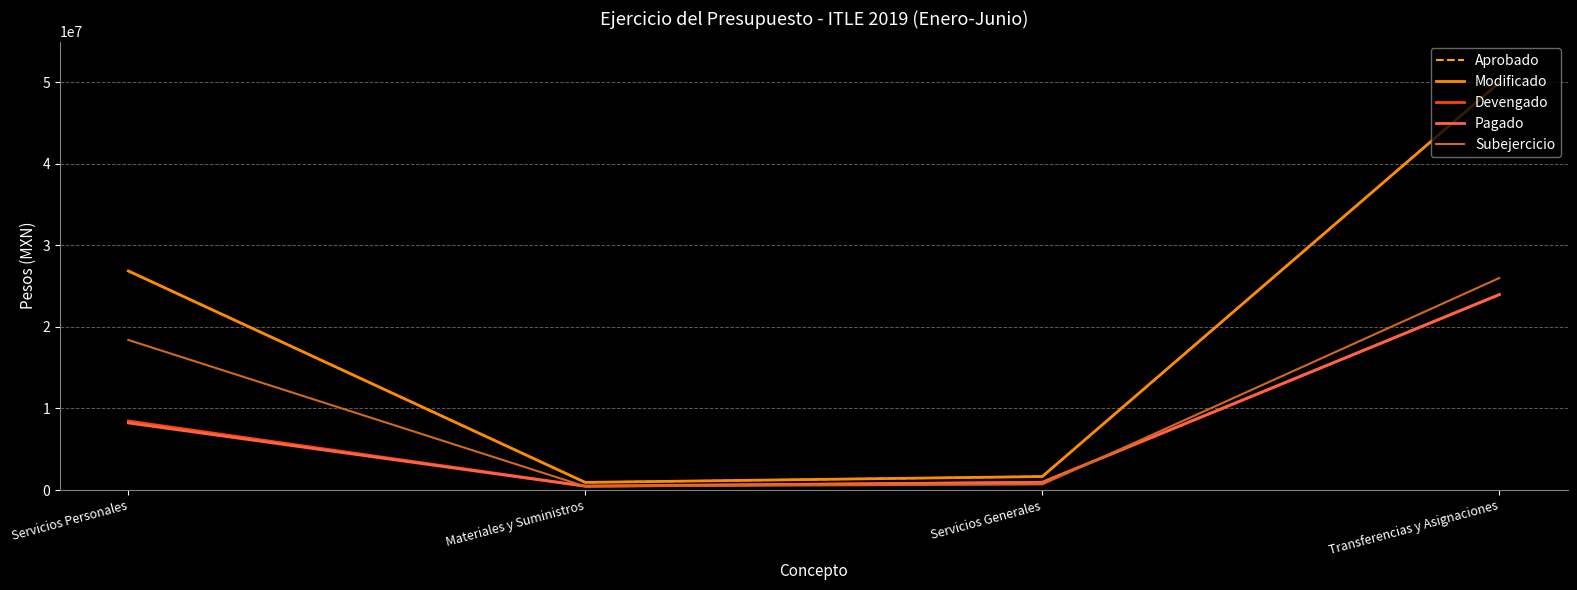

Does the chart have visible grid lines?

Yes